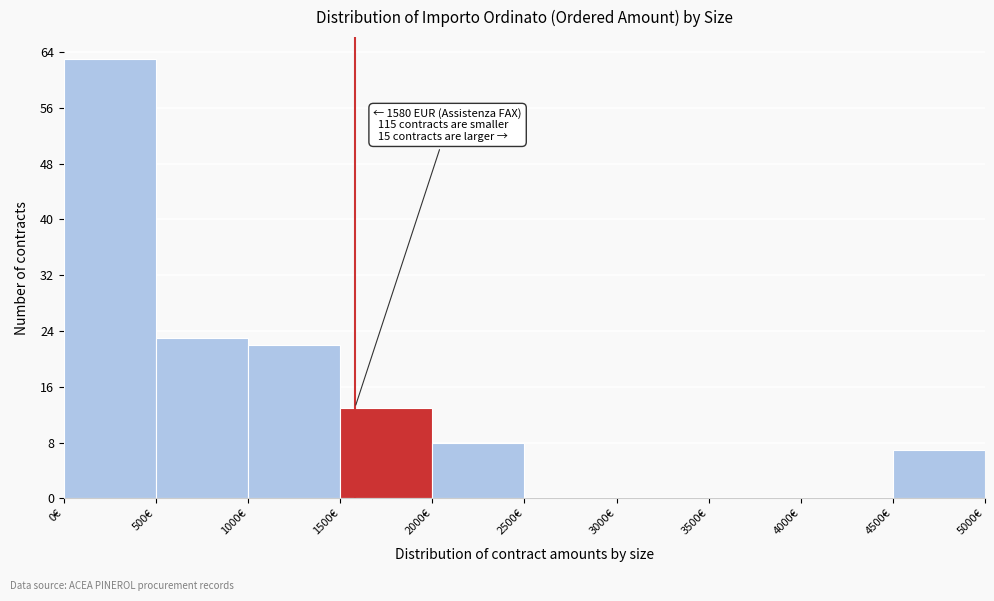

Over which range of the x-axis is the bar tallest?

0 to 500